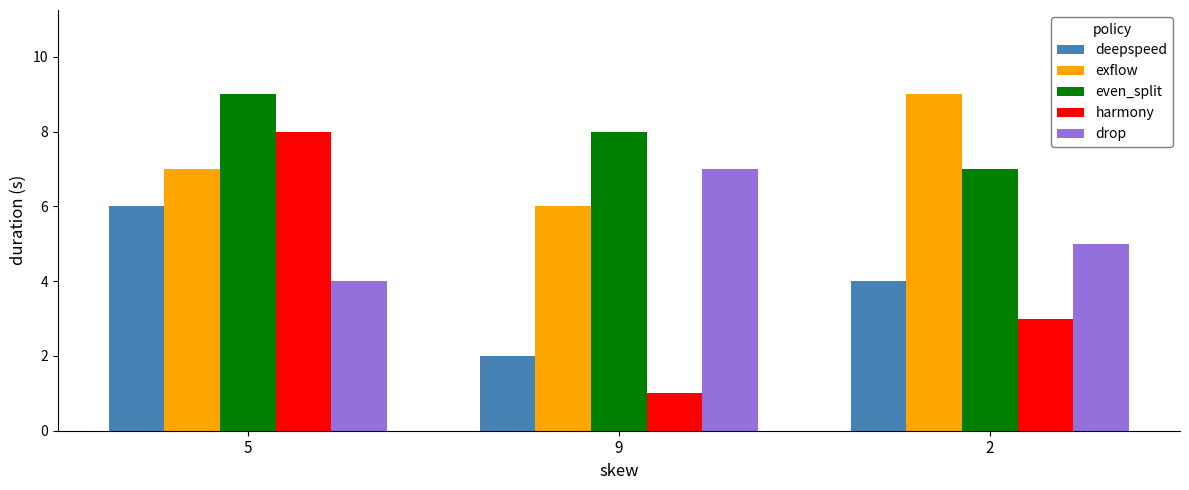

What is the difference between the maximum and minimum values in the drop series?

3